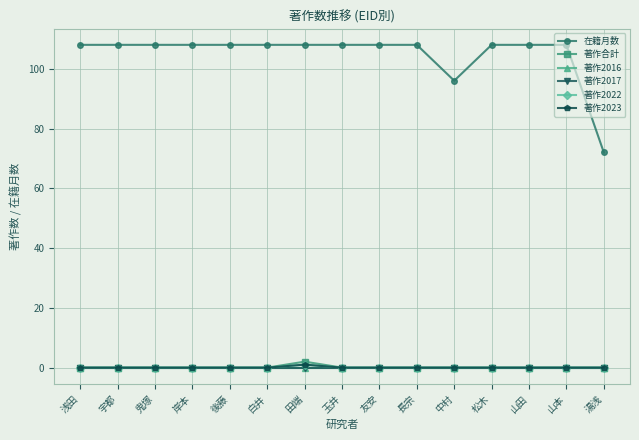

Does the chart display data point markers on the line(s)?

Yes